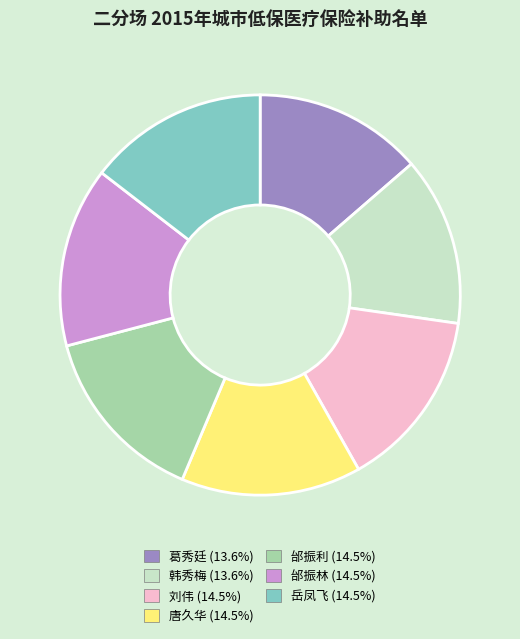

Does 葛秀廷 (13.6%) account for over 50% of the chart?

No